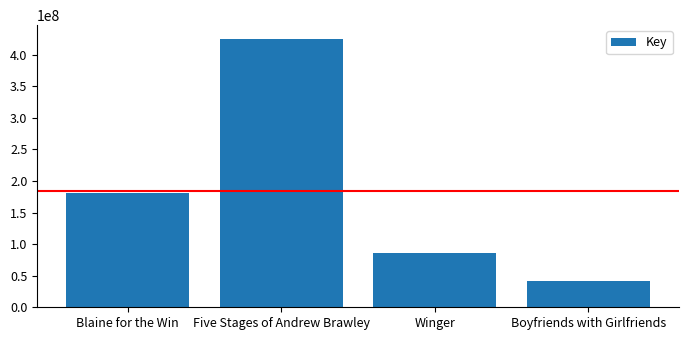

What is the average value?

183437772